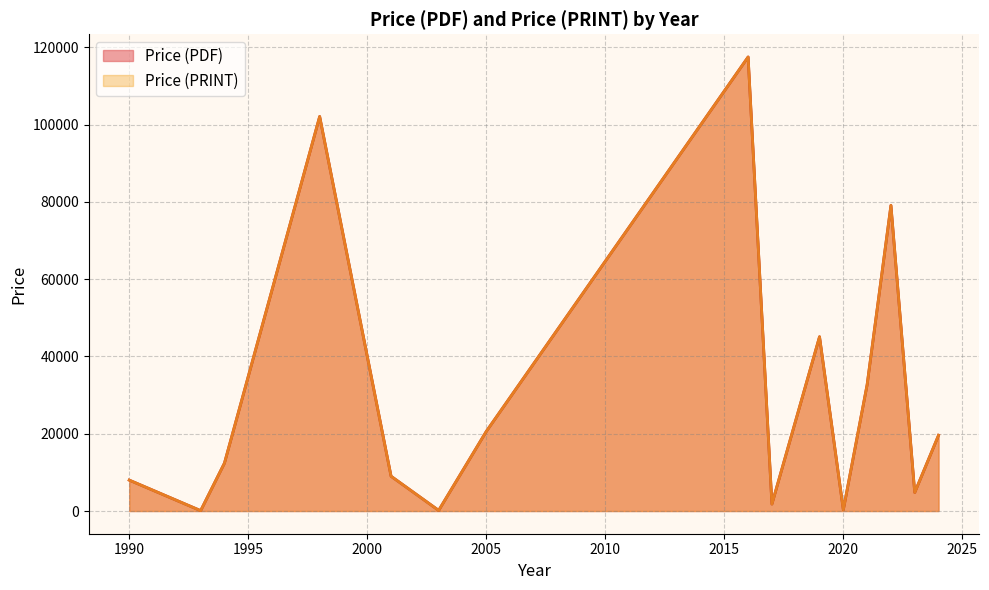

How many data points does each series have?

31